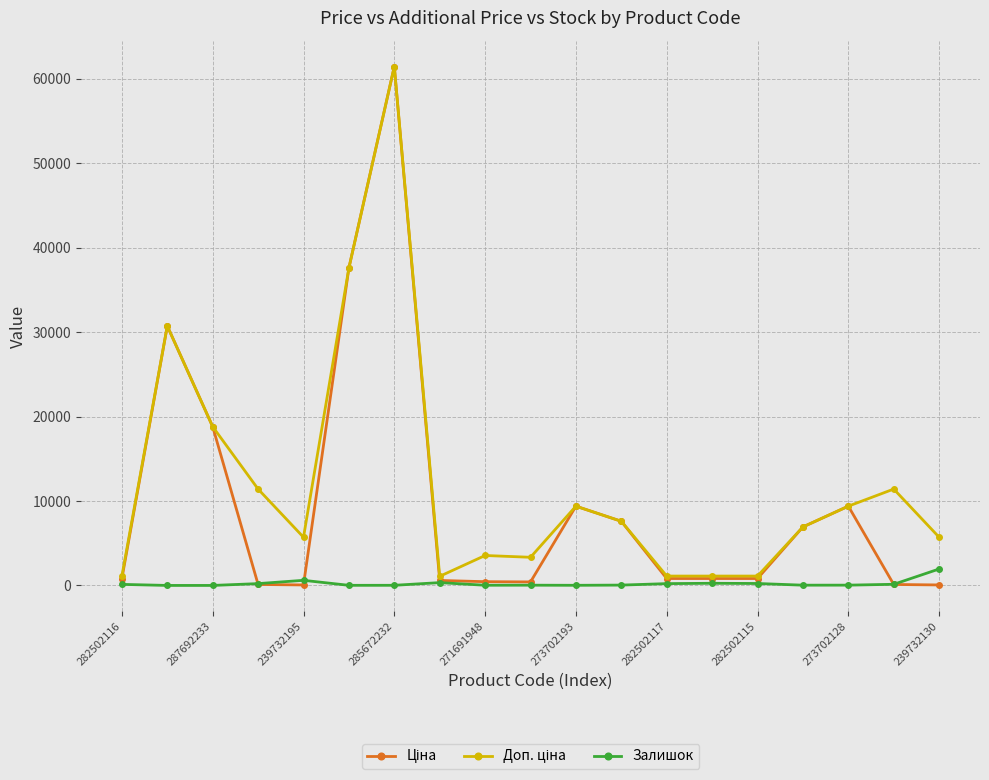

What is the maximum value shown in the chart?

61434.3